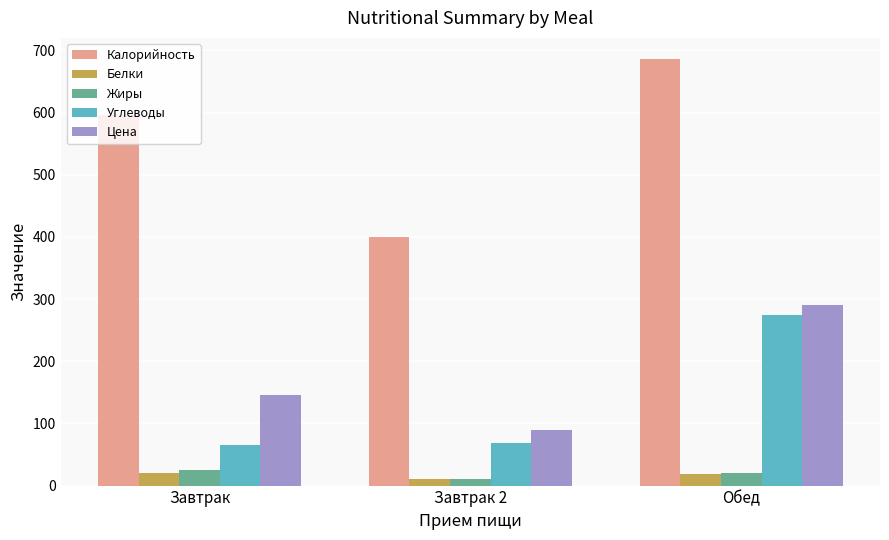

What is the highest value of the Углеводы series?

274.2